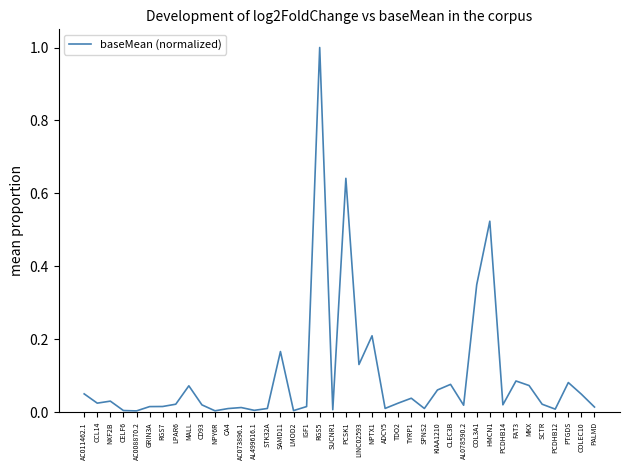

What is the difference between the maximum and minimum values?

1.0